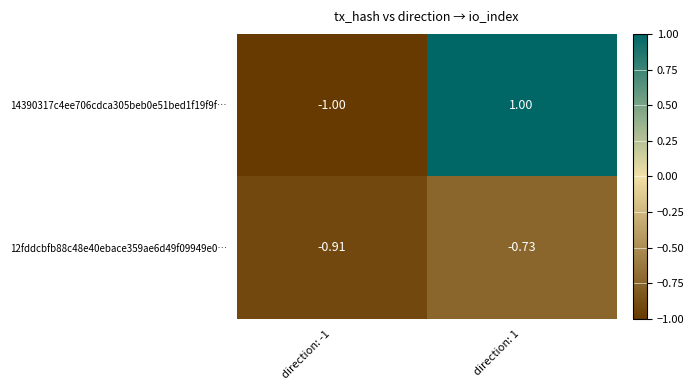

How many positive values does the 14390317c4ee706cdca305beb0e51bed1f19f9f… series have?

1